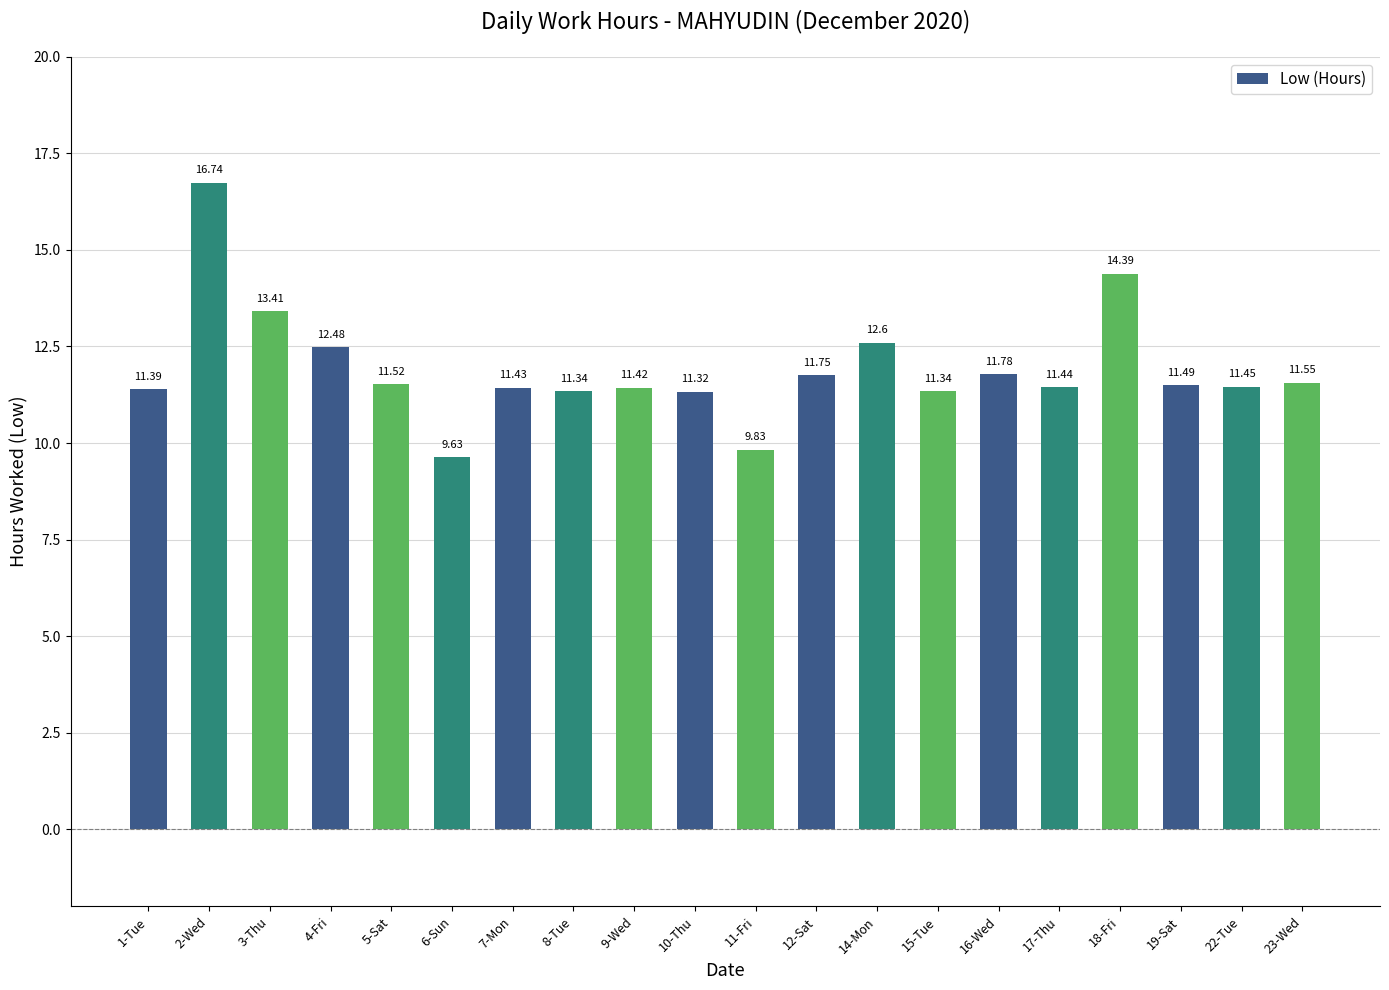

What is the sum of the values at 14-Mon and 12-Sat?

24.4